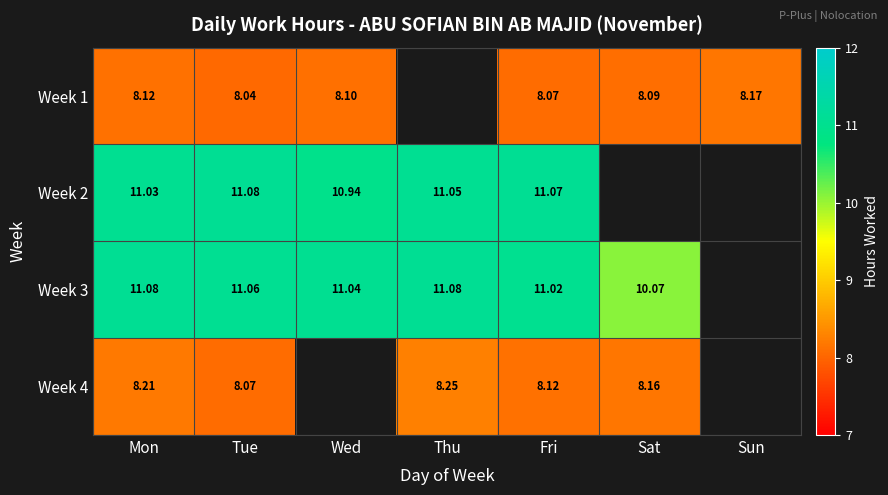

Is the value of Week 2 at Tue greater than the value of Week 1 at Sat?

Yes